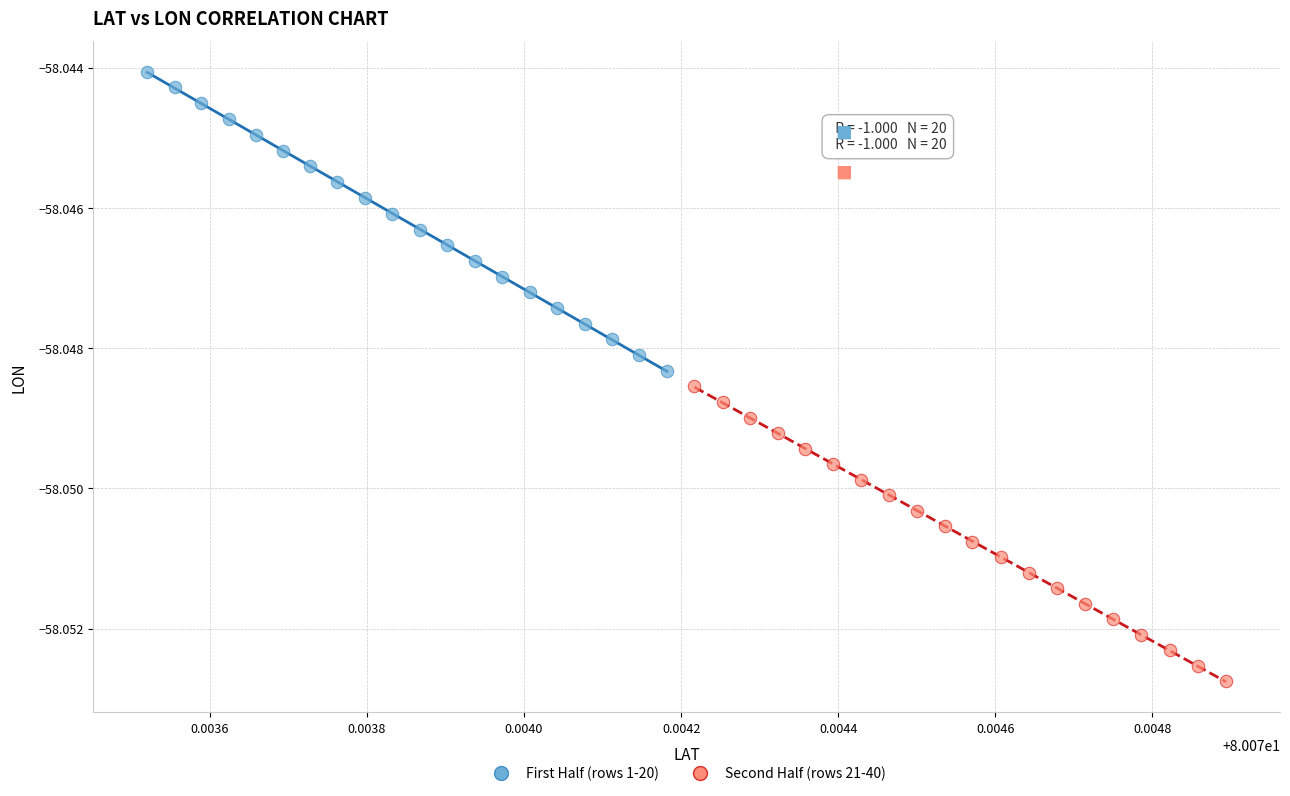

Which series contains the highest Y value?

First Half (rows 1-20)